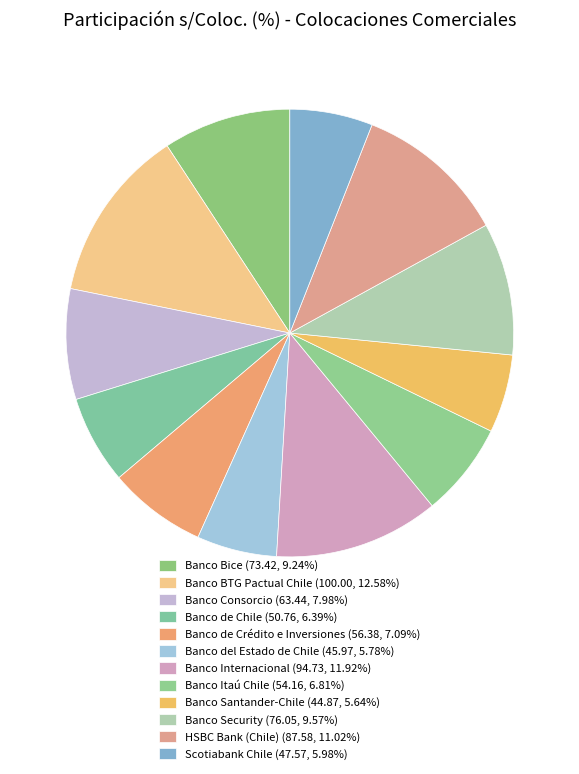

Count the number of slices in the pie.

12